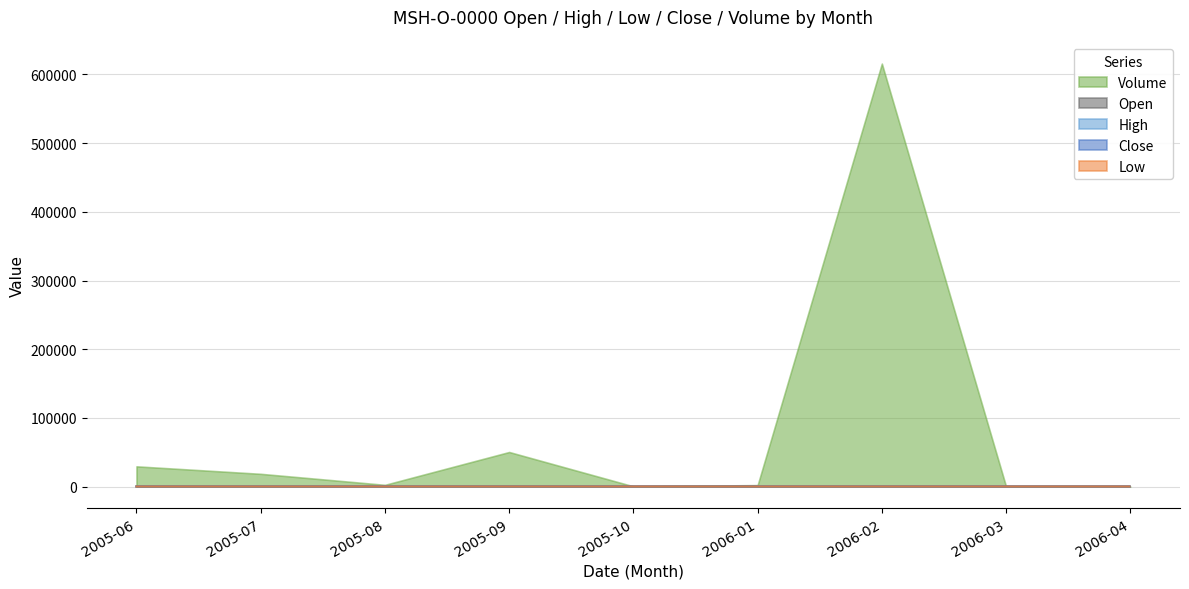

Does the chart have visible grid lines?

Yes